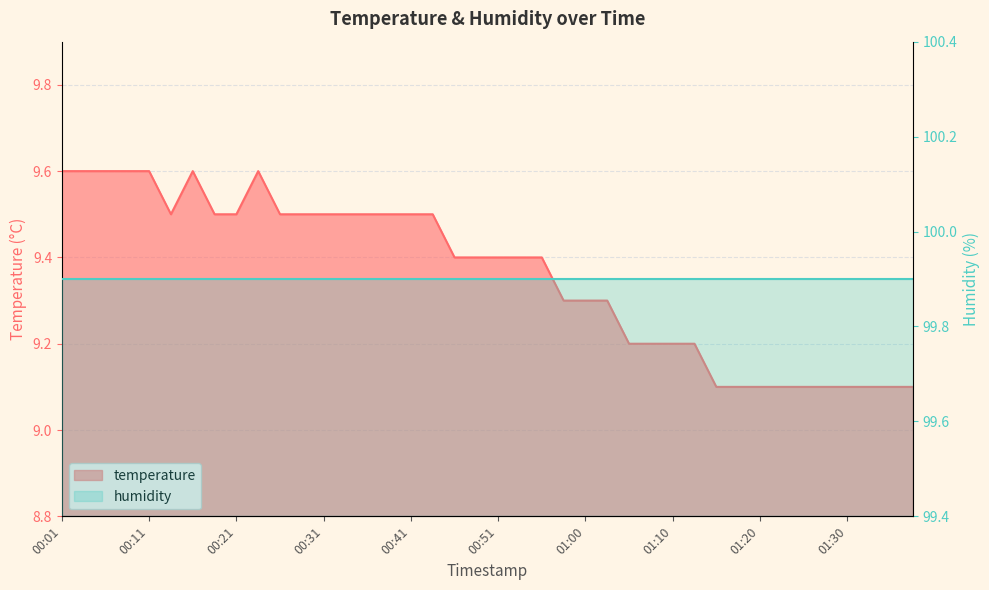

Reading left to right, transcribe all the data shown in this chart.

9.6	9.6	9.6	9.6	9.6	9.5	9.6	9.5	9.5	9.6	9.5	9.5	9.5	9.5	9.5	9.5	9.5	9.5	9.4	9.4	9.4	9.4	9.4	9.3	9.3	9.3	9.2	9.2	9.2	9.2	9.1	9.1	9.1	9.1	9.1	9.1	9.1	9.1	9.1	9.1